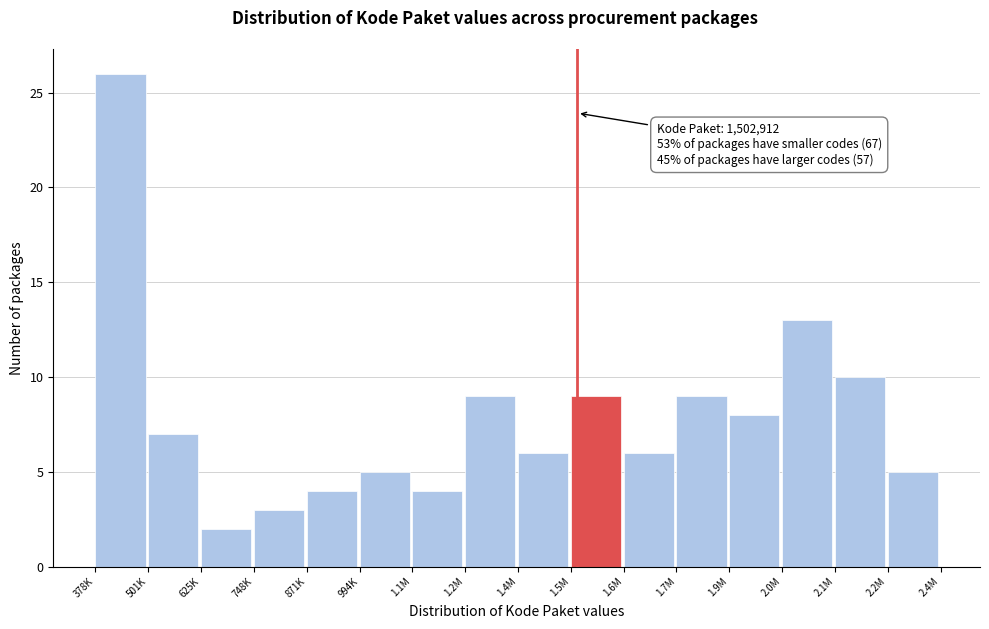

Reading left to right, extract all data points from this chart.

378K=26	501K=7	625K=2	748K=3	871K=4	994K=5	1.1M=4	1.2M=9	1.4M=6	1.5M=9	1.6M=6	1.7M=9	1.9M=8	2.0M=13	2.1M=10	2.2M=5